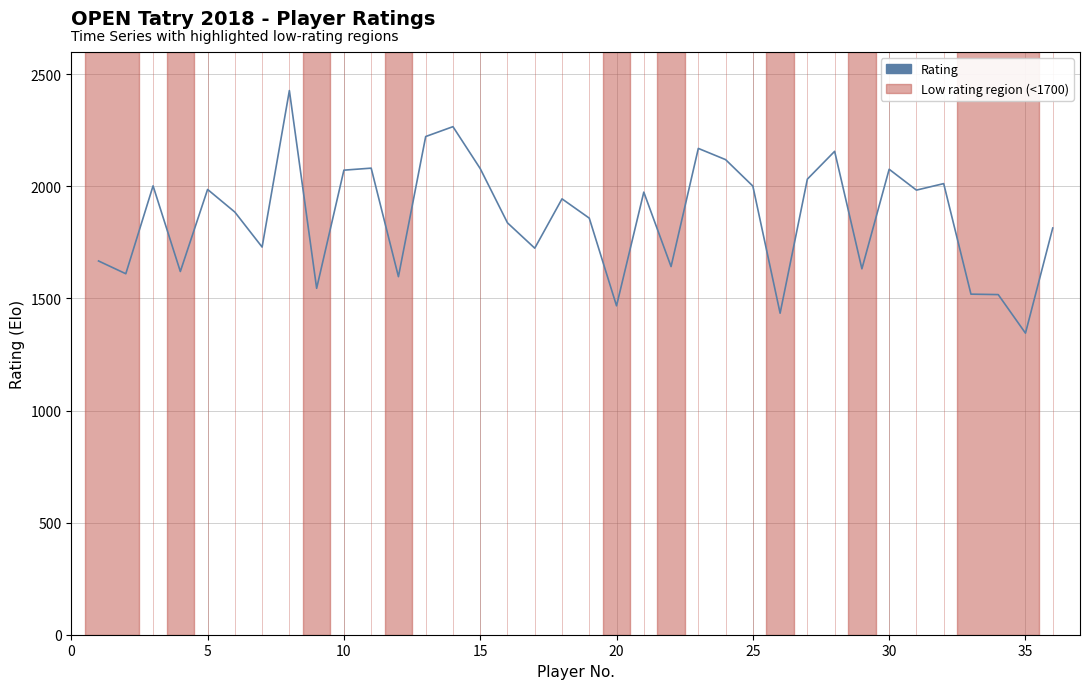

What is the smallest value displayed?

1345